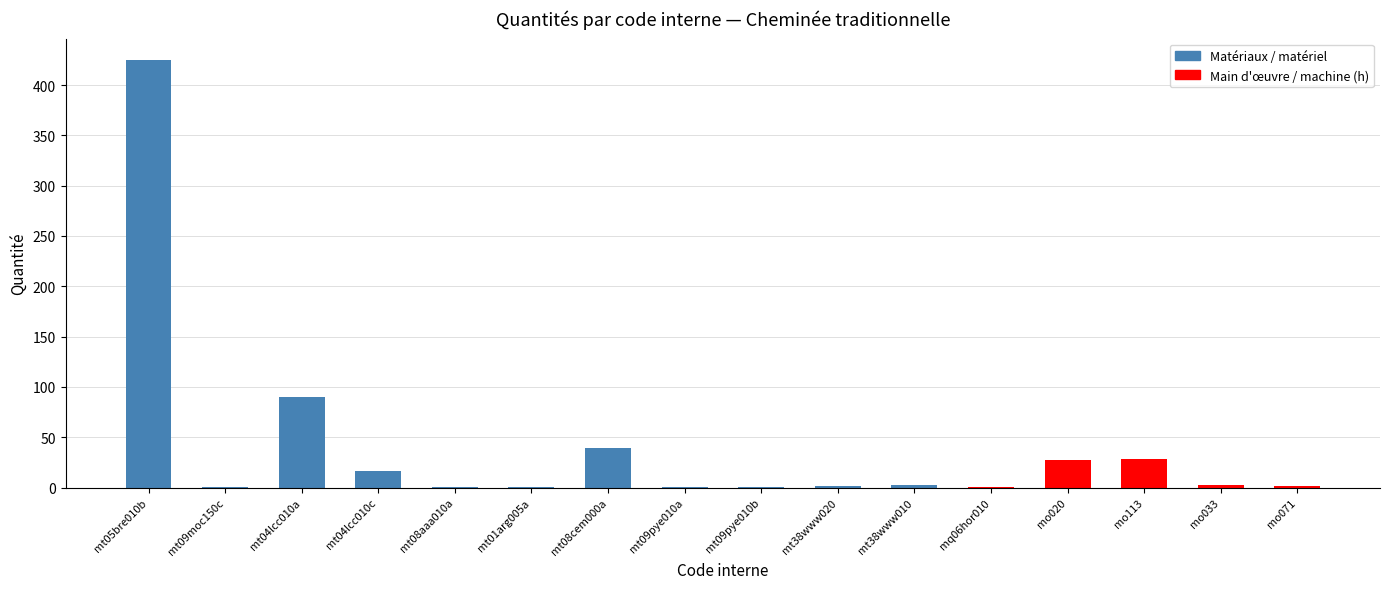

True or false: the data shows 16.0 at mt04lcc010c.

True